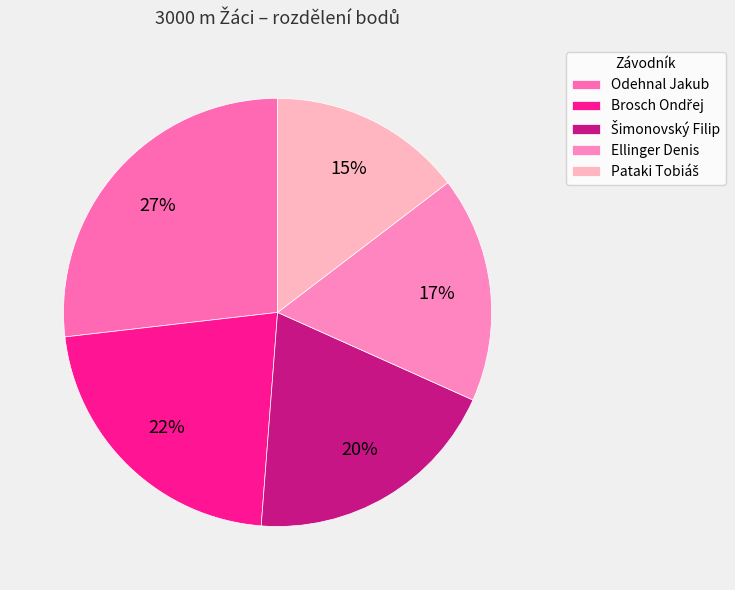

How many segments does this pie chart have?

5